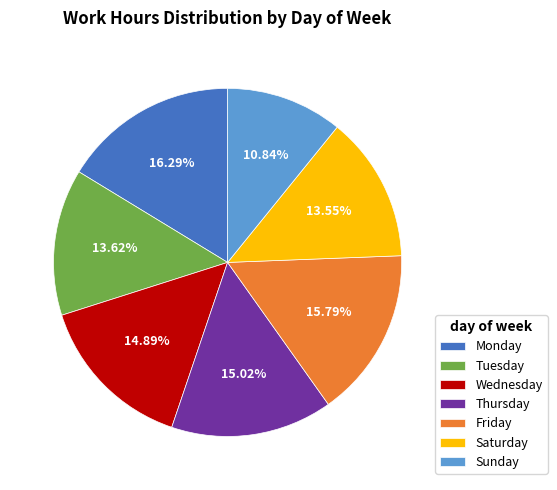

Do Monday and Sunday together represent more than half of the pie?

No